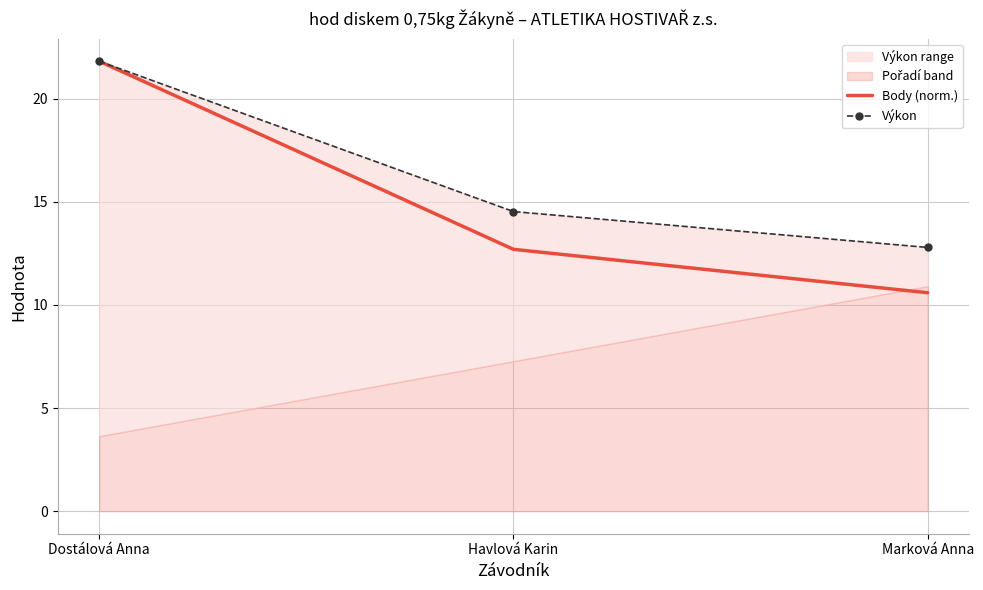

Which series has the widest spread of values?

Body (norm.)